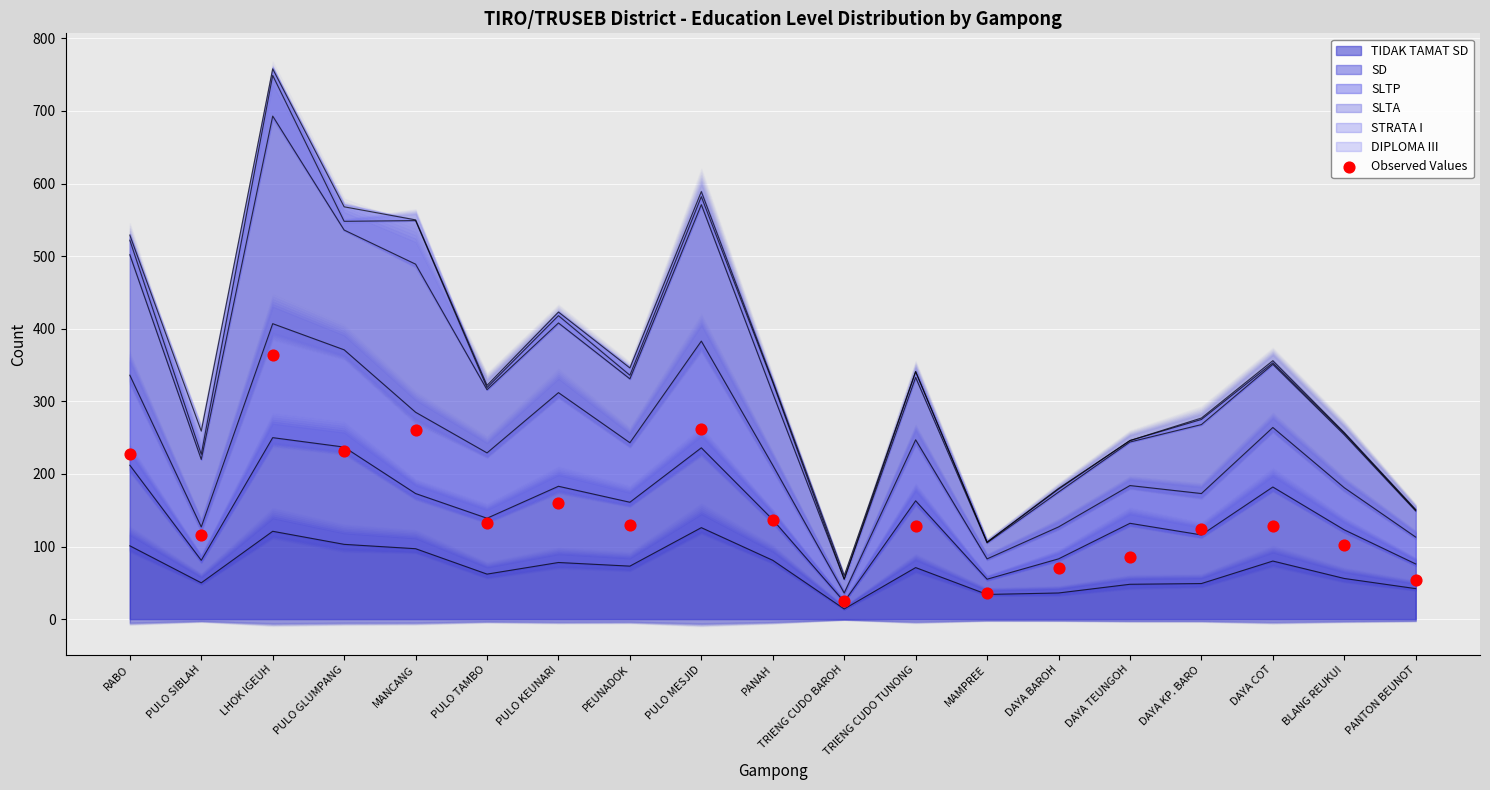

Between MAMPREE and DAYA COT, which is larger?

DAYA COT